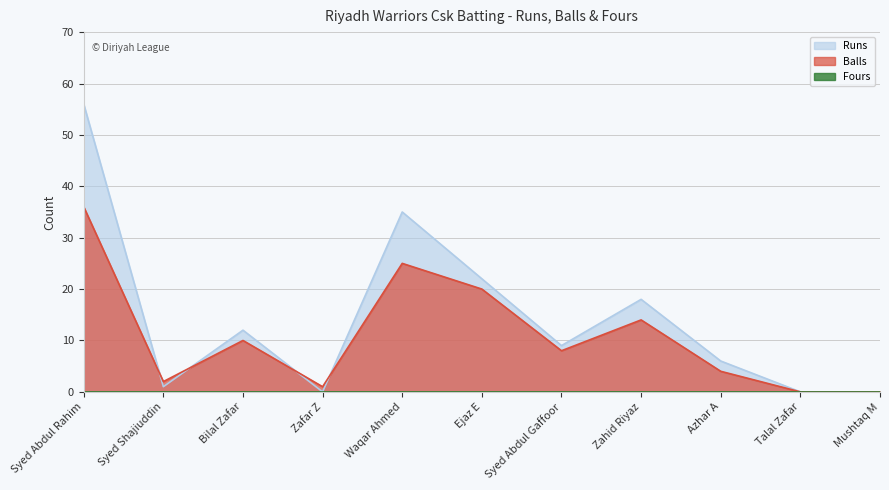

Is it true that Runs equals -25 at Mushtaq M?

False